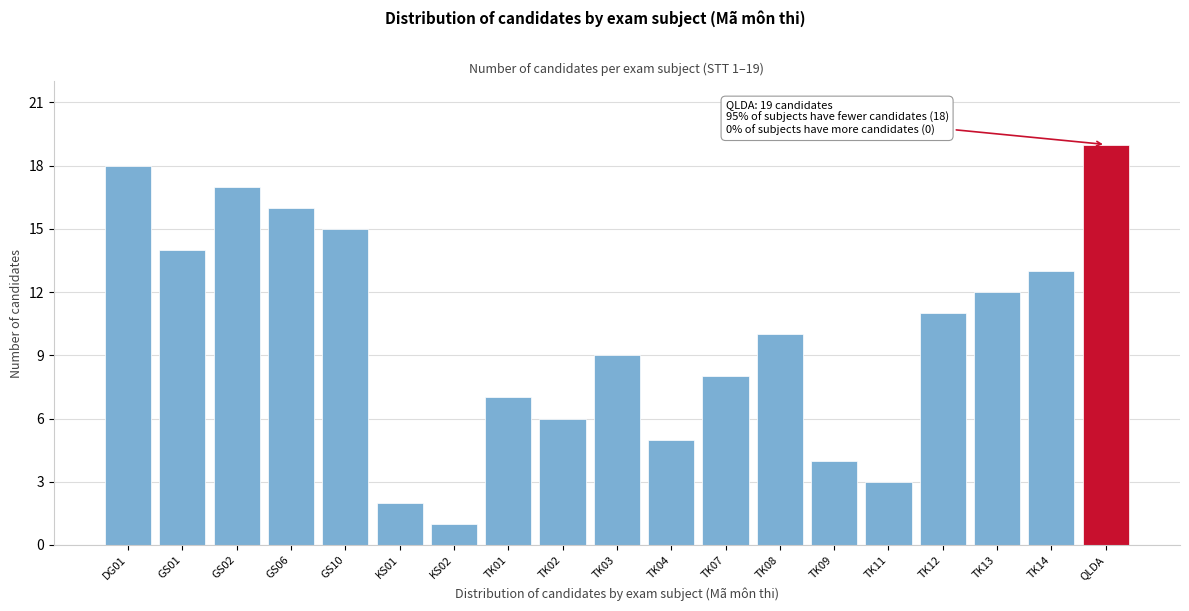

Reading left to right, extract all data points from this chart.

DG01=18	GS01=14	GS02=17	GS06=16	GS10=15	KS01=2	KS02=1	TK01=7	TK02=6	TK03=9	TK04=5	TK07=8	TK08=10	TK09=4	TK11=3	TK12=11	TK13=12	TK14=13	QLDA=19